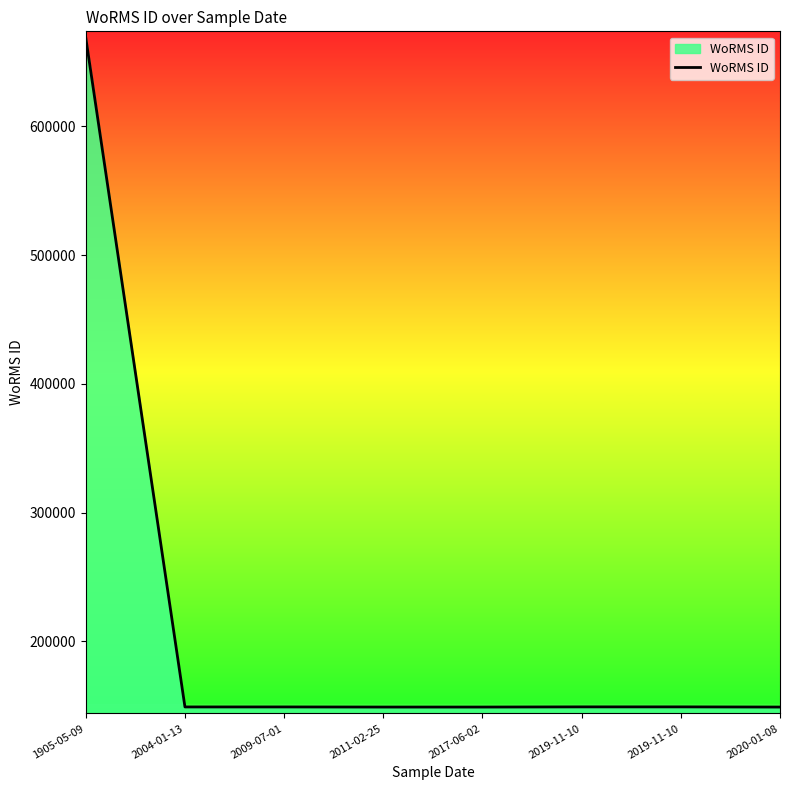

How many lines are shown in the chart?

1